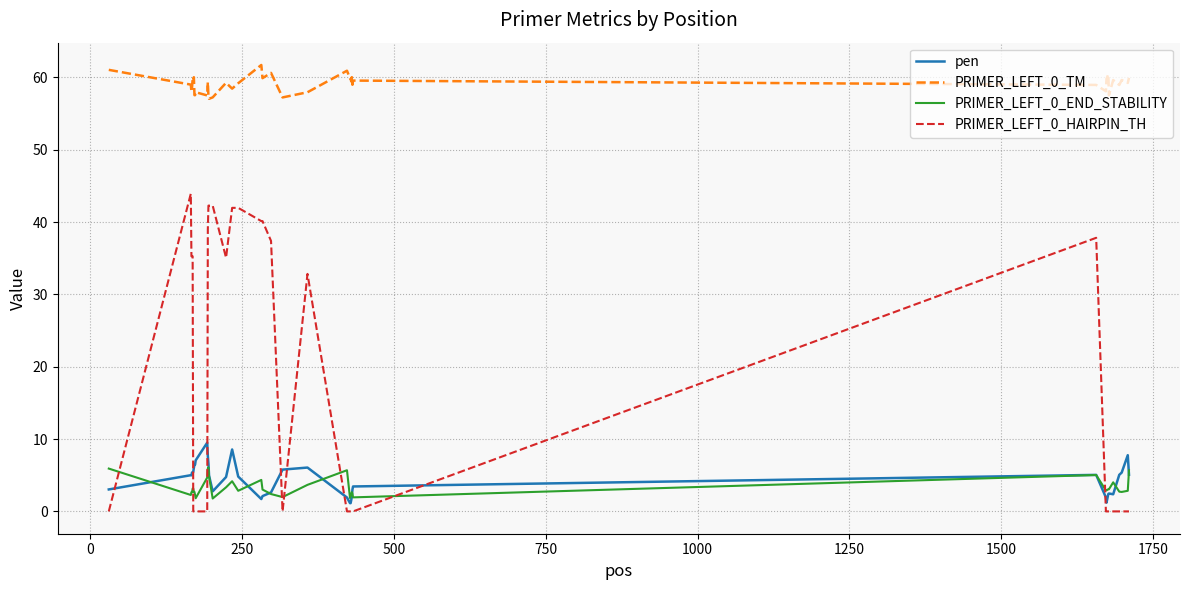

Rank the series by their maximum value, from lowest to highest.

PRIMER_LEFT_0_END_STABILITY, pen, PRIMER_LEFT_0_HAIRPIN_TH, PRIMER_LEFT_0_TM